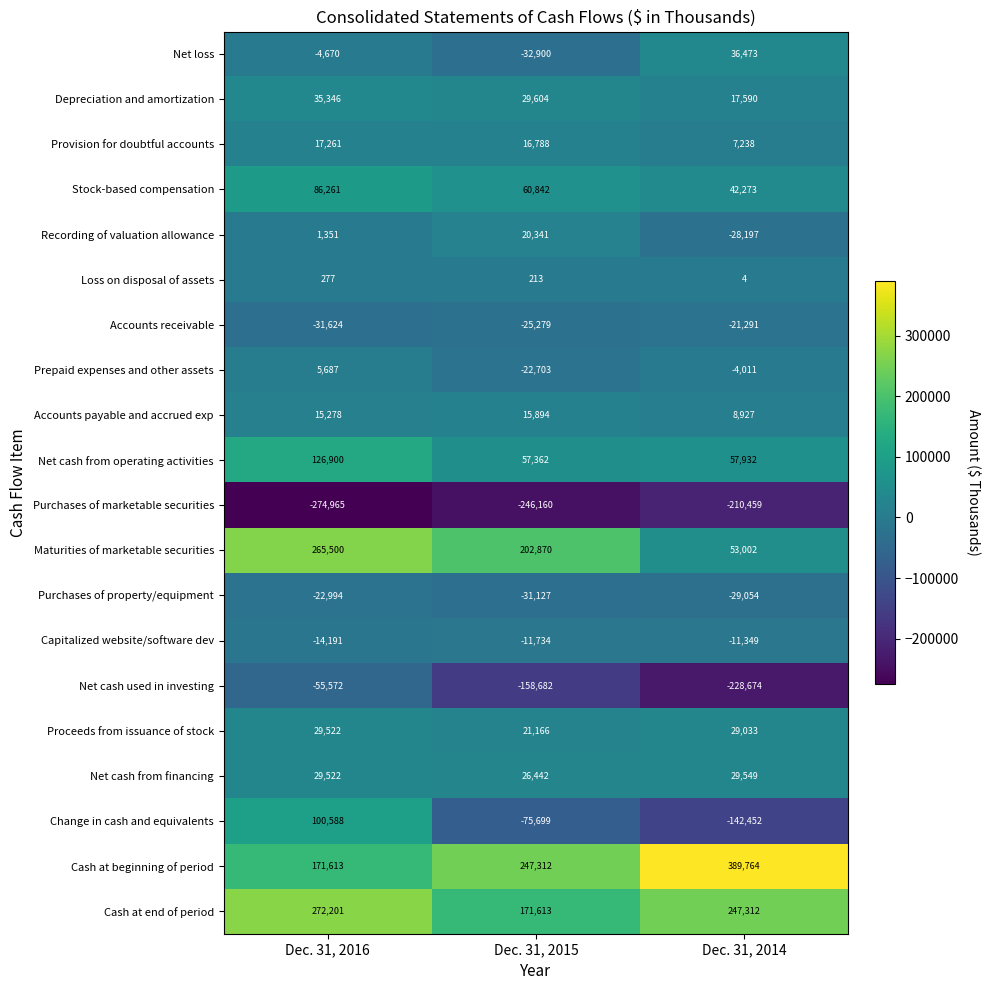

Which category has the highest value across all series?

Dec. 31, 2014